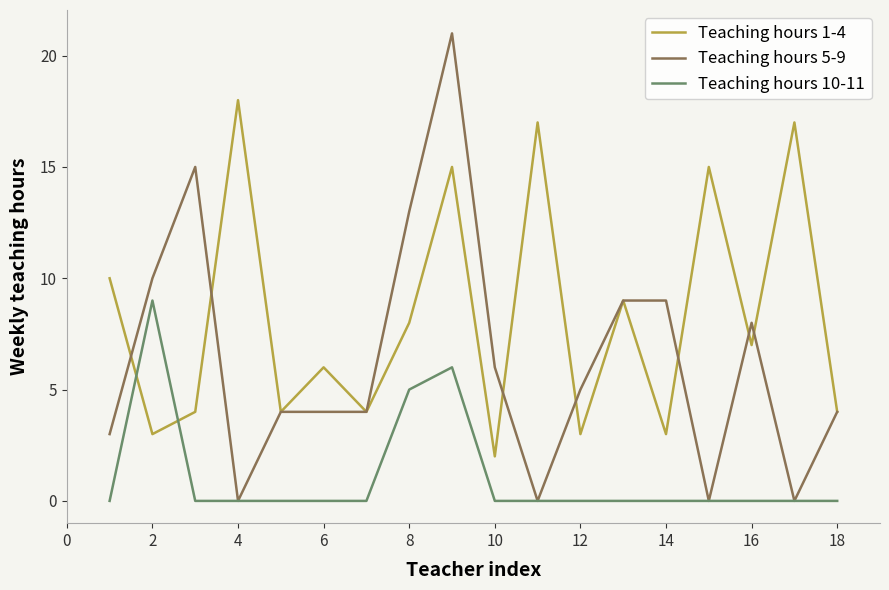

Which series has the largest total across all categories?

Teaching hours 1-4